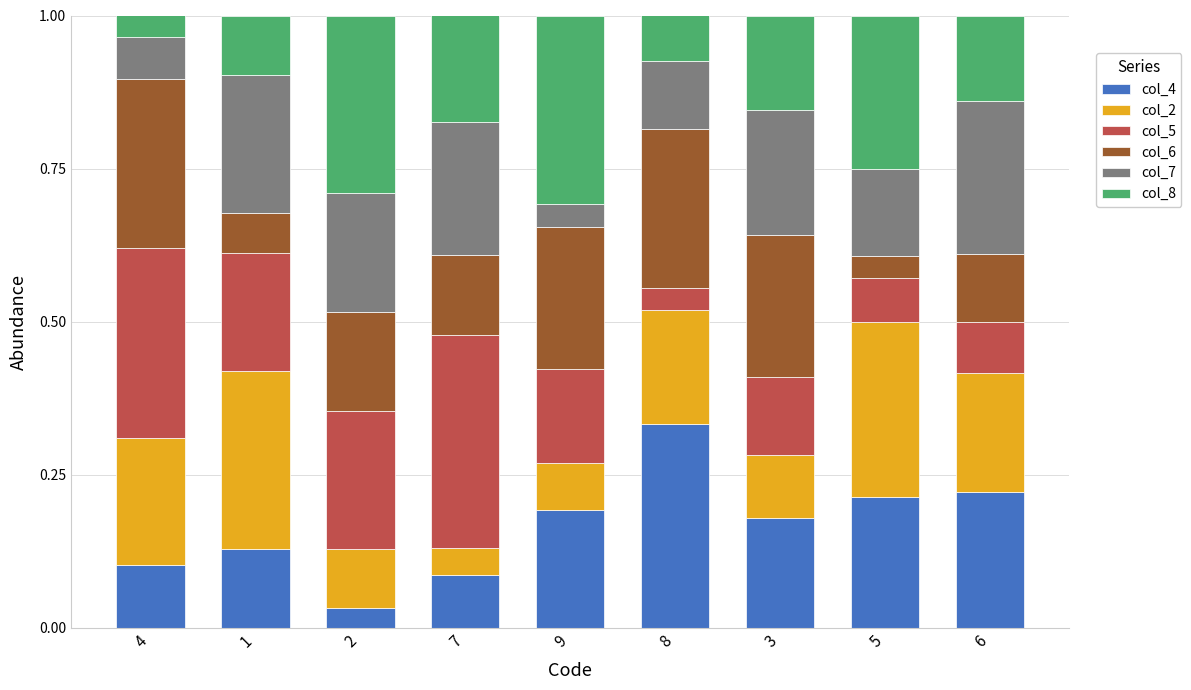

True or false: col_4 has a value of 0.2 at 9.

True